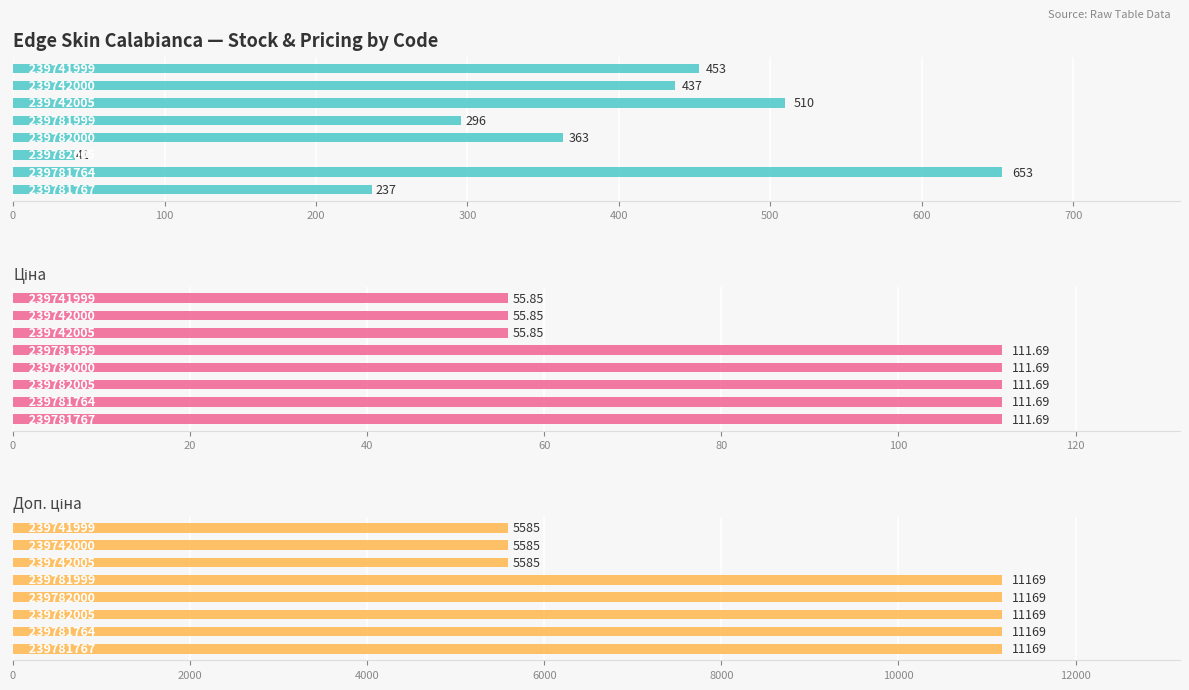

Reading right to left, list all the values displayed in this chart.

Залишок: 453.0	437.0	510.0	296.0	363.0	41.0	653.0	237.0
Ціна: 55.9	55.9	55.9	111.7	111.7	111.7	111.7	111.7
Доп. ціна: 5585.0	5585.0	5585.0	11169.0	11169.0	11169.0	11169.0	11169.0